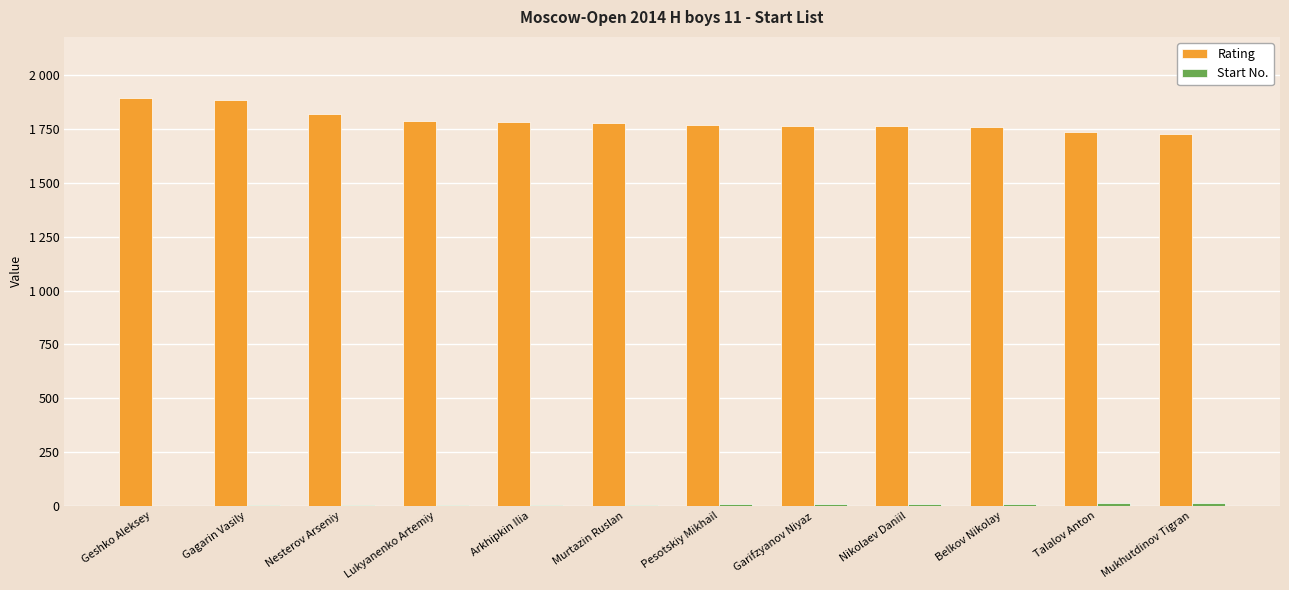

Reading left to right, transcribe all the data shown in this chart.

Rating: 1894	1883	1822	1788	1782	1780	1770	1766	1762	1758	1737	1729
Start No.: 1	2	3	4	5	6	7	8	9	10	11	12